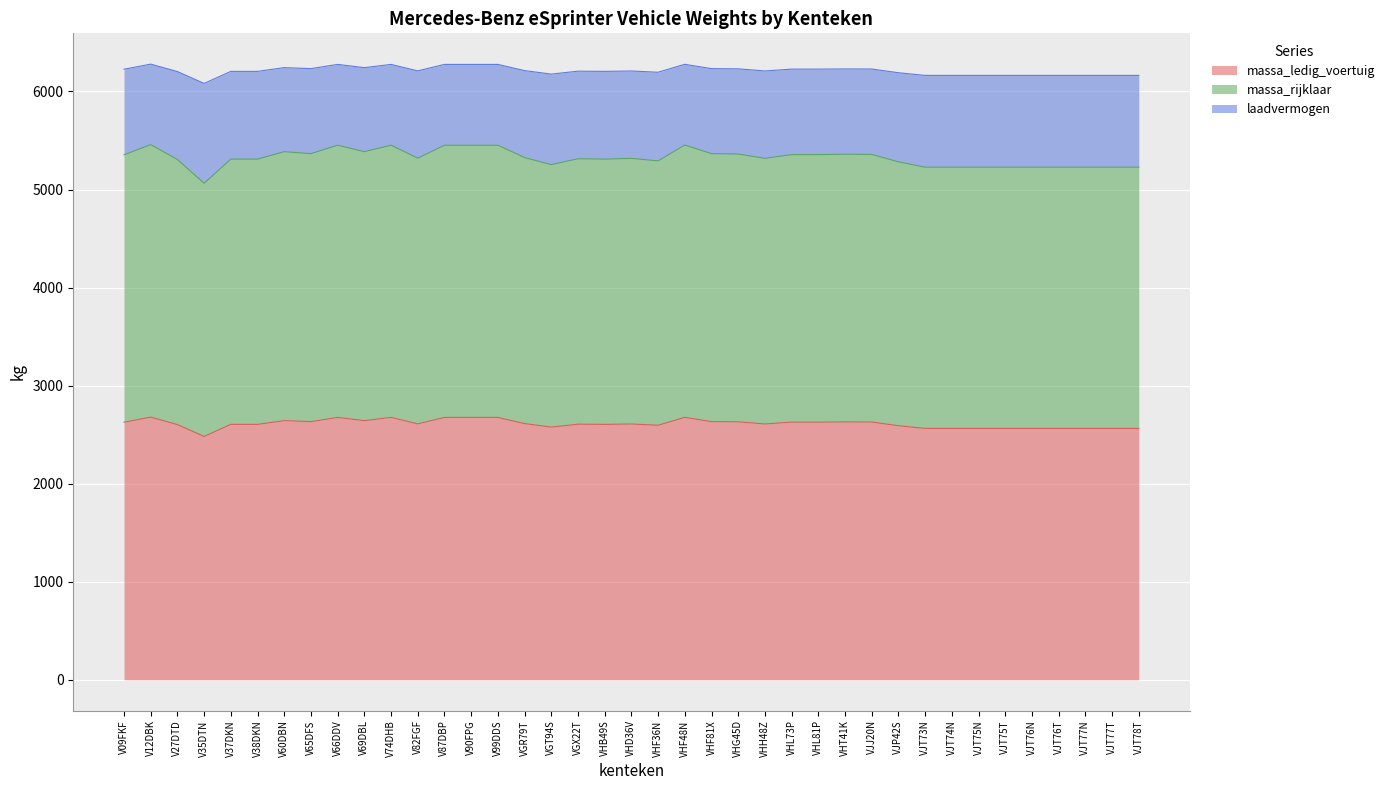

What position from the left is VJT74N?

32